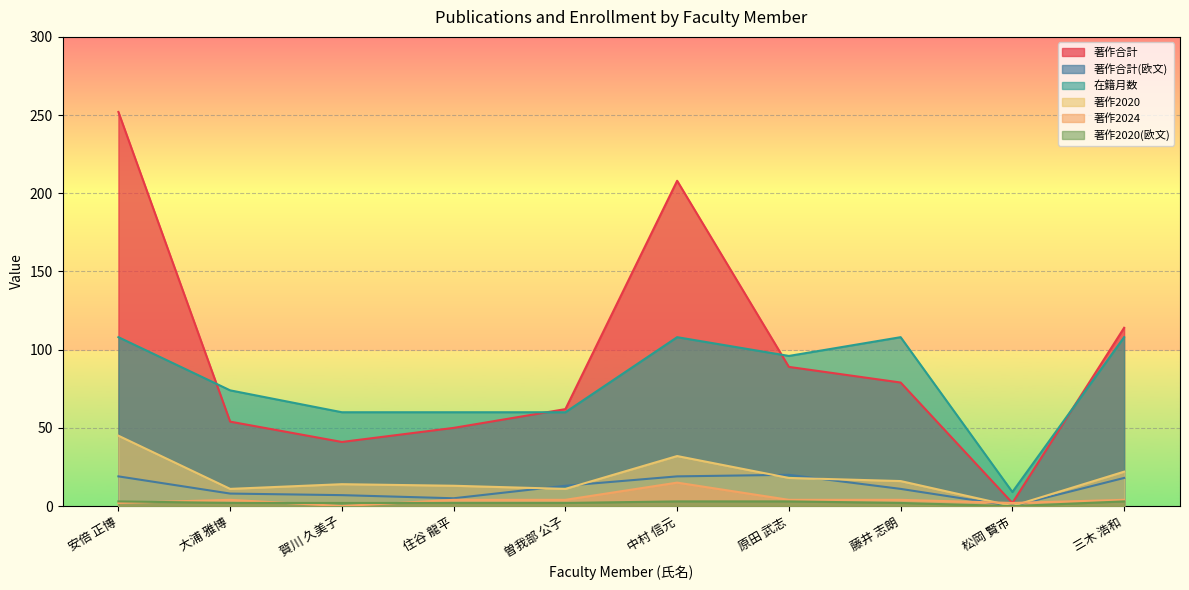

Count the 在籍月数 values in the range 60 to 108.

9